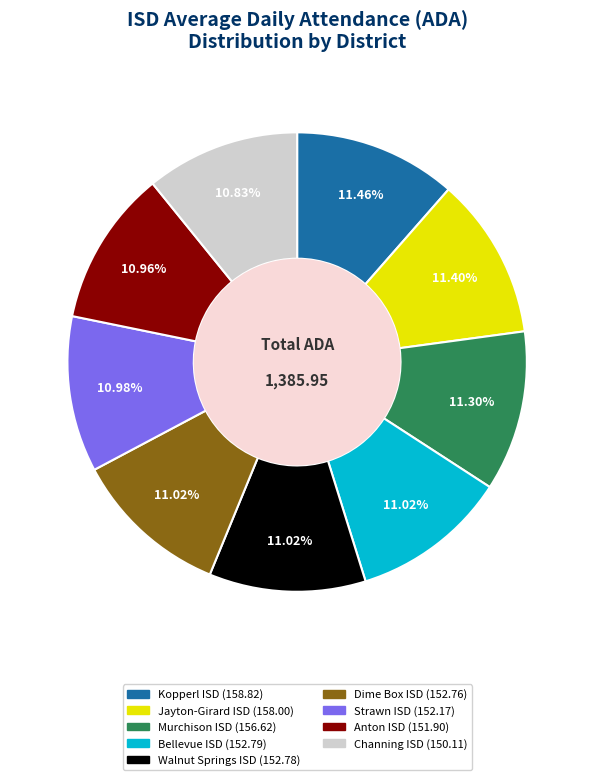

What percentage is NOT represented by Kopperl ISD?

88.5%